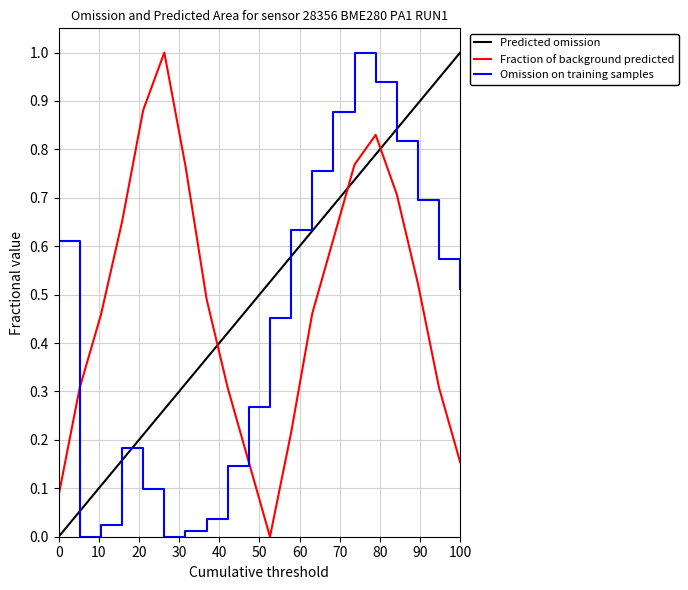

What is the greatest value displayed?

1.0